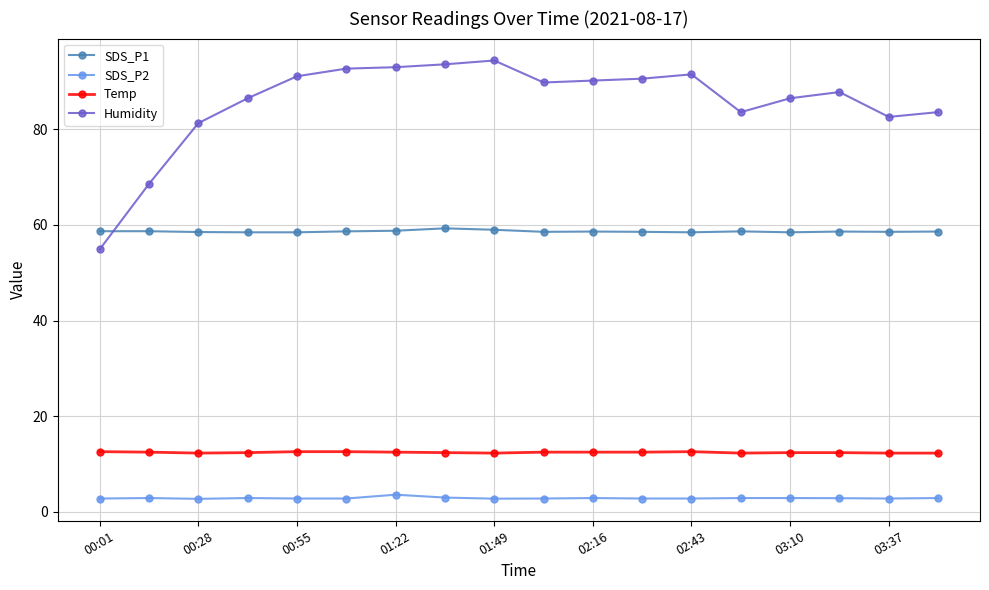

Rank the series by their maximum value, from lowest to highest.

SDS_P2, Temp, SDS_P1, Humidity